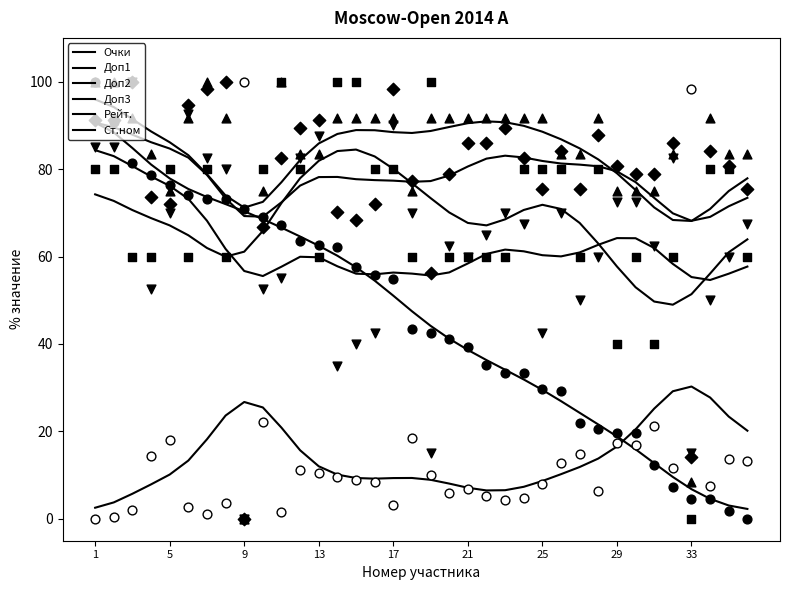

Which series contains the highest Y value?

Очки